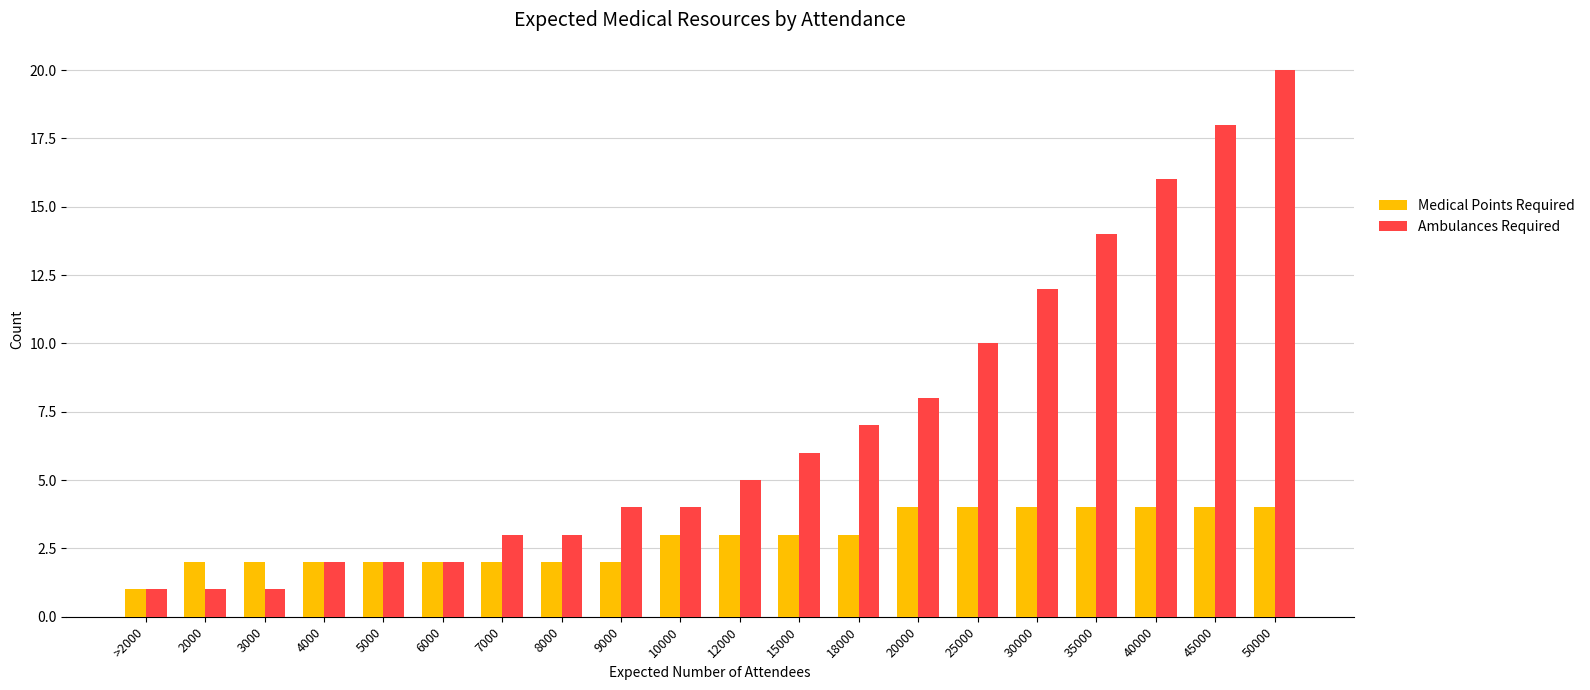

What is the total value across all series at 45000?

22